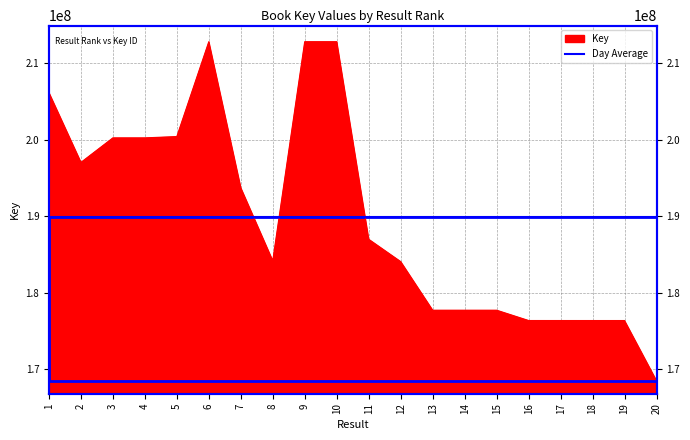

List the labels in order of value, largest first.

6, 9, 10, 1, 5, 3, 4, 2, 7, 11, 8, 12, 14, 13, 15, 16, 17, 19, 18, 20